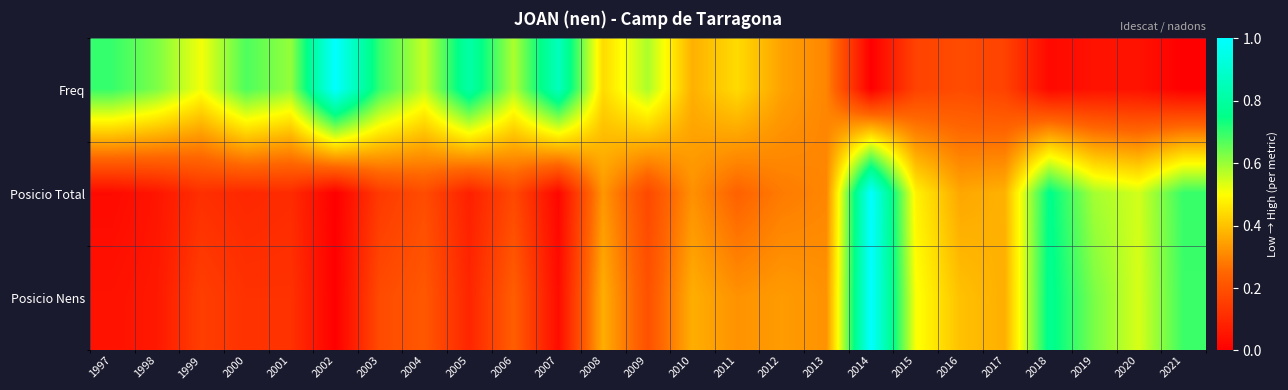

Between 2001 and 2020, which series saw the biggest shift?

Freq